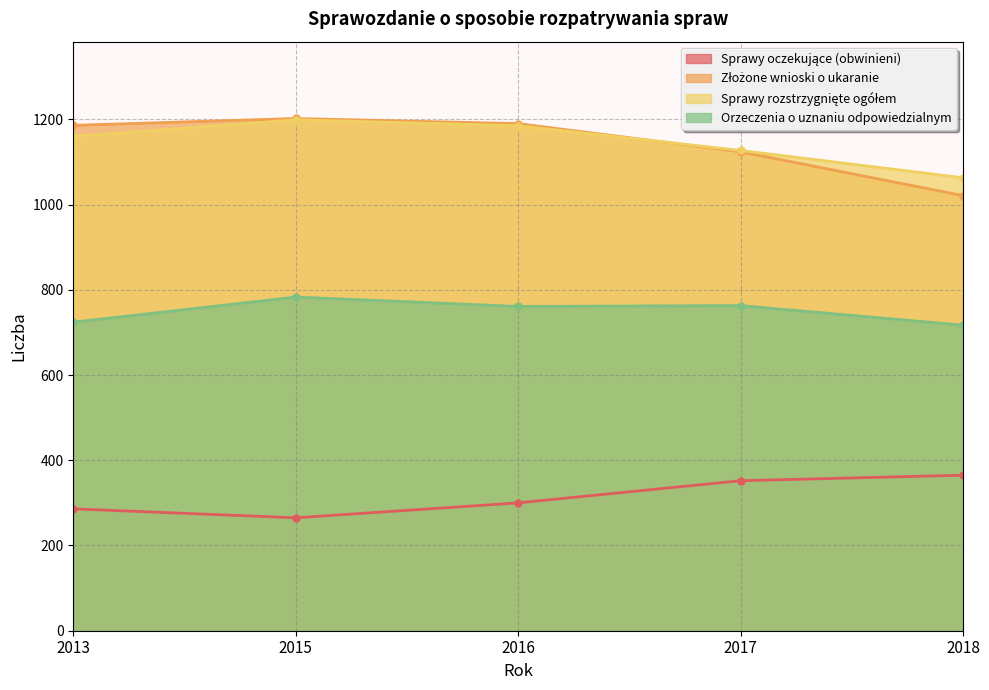

List the labels in order of Złożone wnioski o ukaranie value, smallest first.

2018, 2017, 2013, 2016, 2015